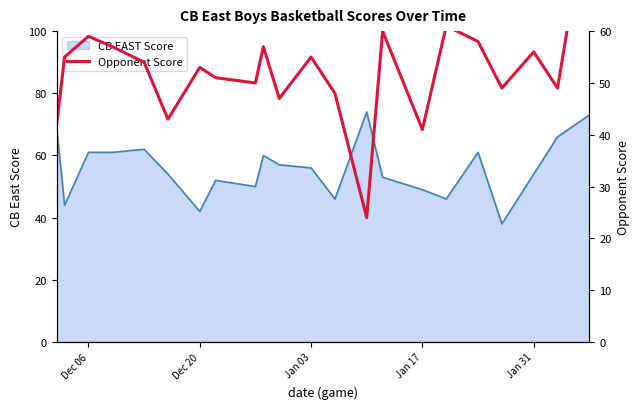

What is the minimum value for CB EAST Score?

38